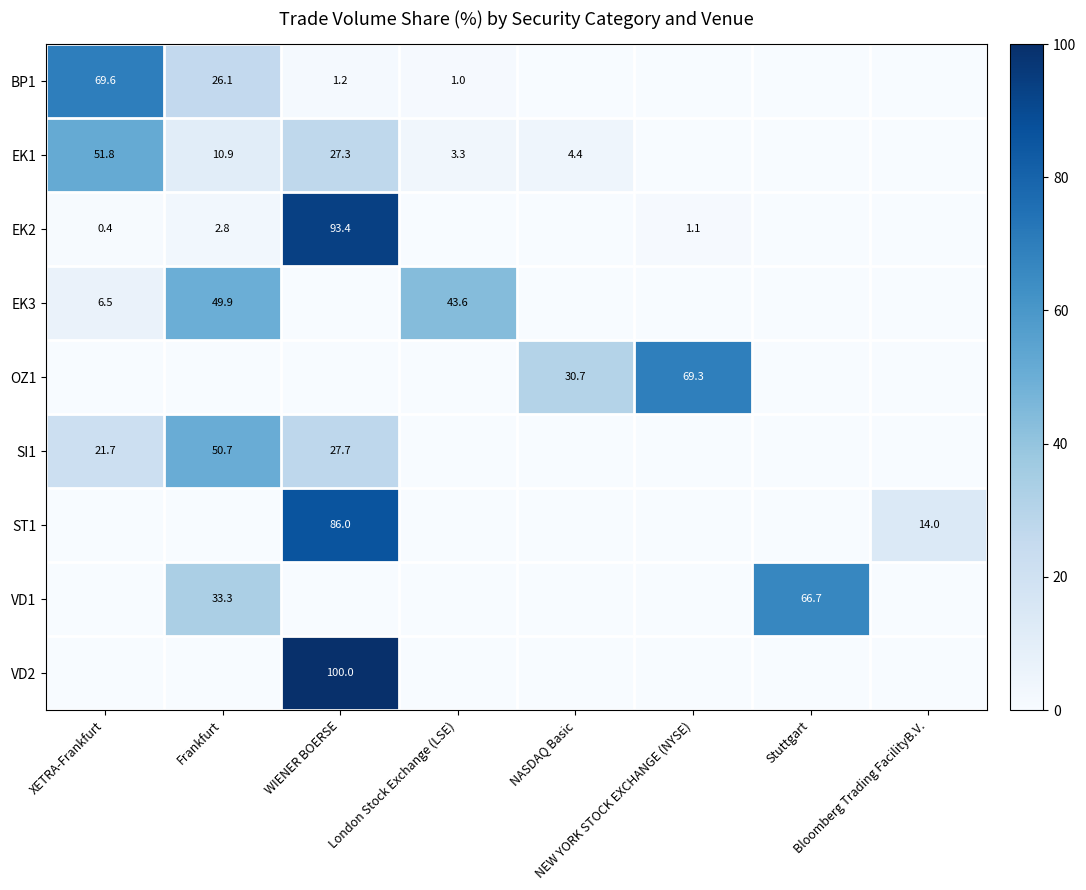

What is the average value of the SI1 series?

12.5